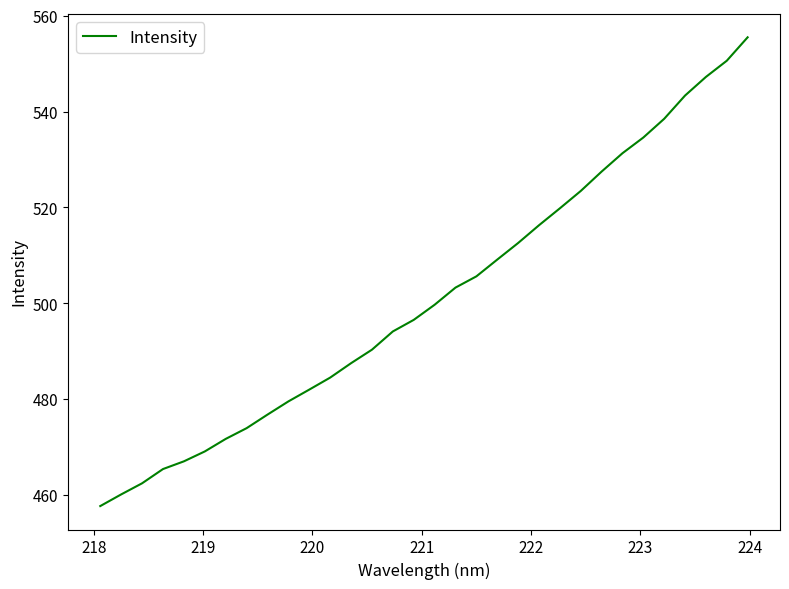

What is the smallest value displayed?

457.7